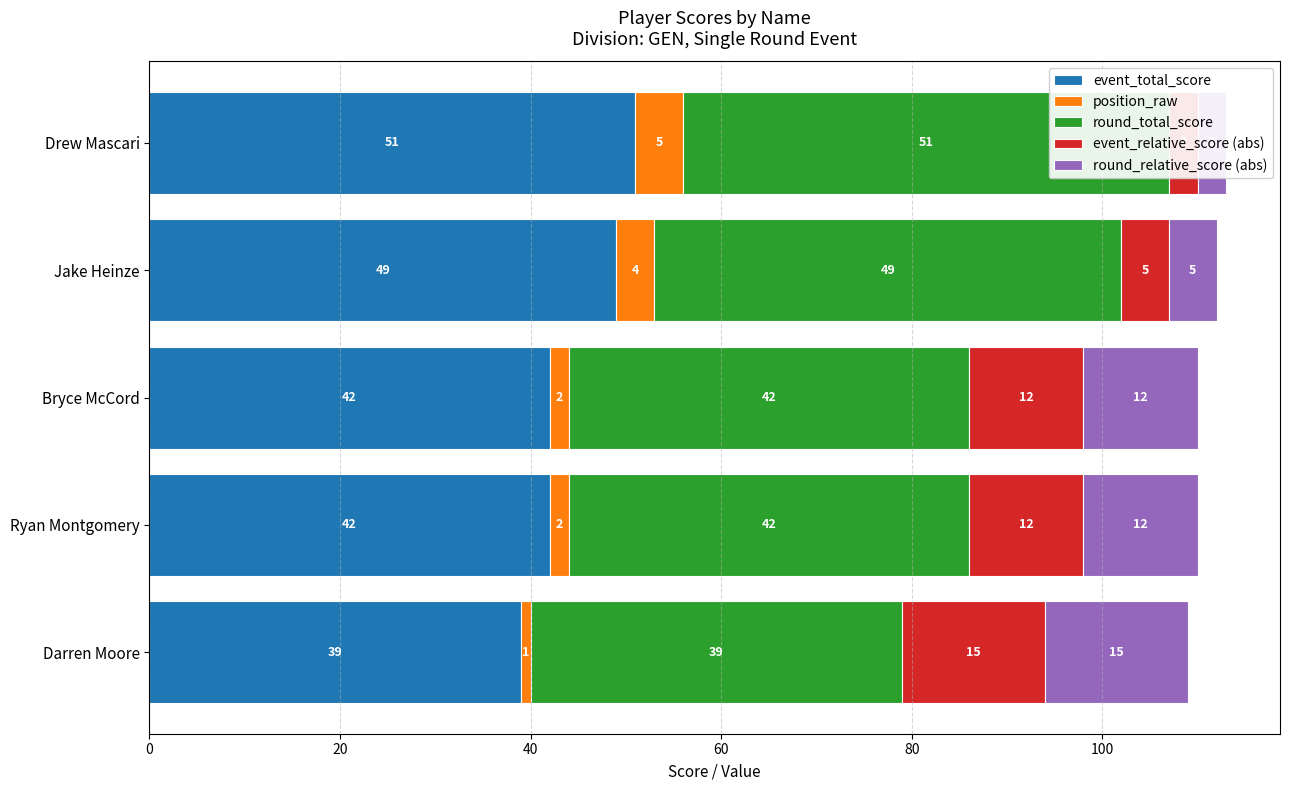

How many values in the event_relative_score (abs) series are below 12?

2